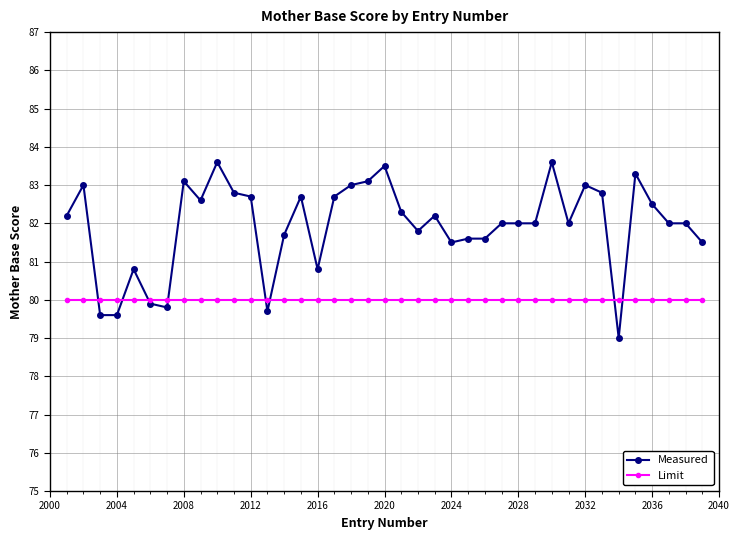

How many intersections are there between Limit and Measured?

8